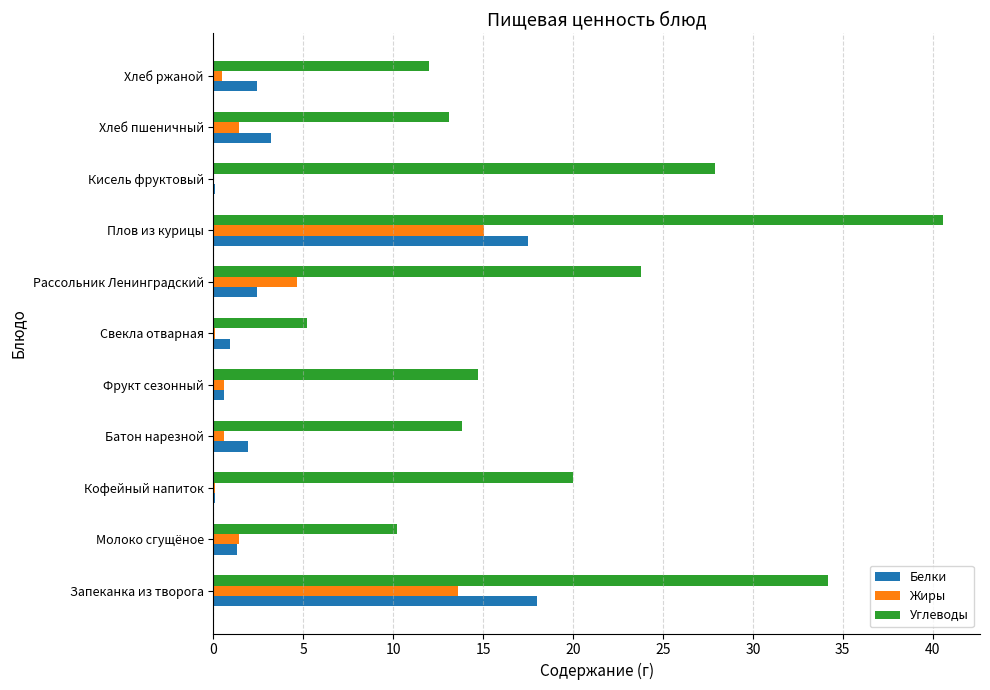

What value does the Углеводы series have at Хлеб пшеничный?

13.1